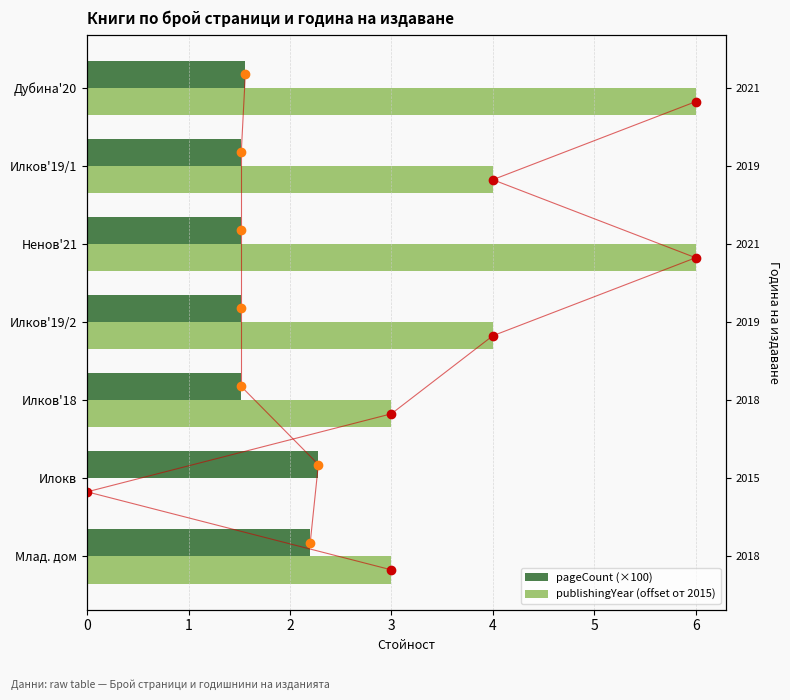

True or false: publishingYear (offset от 2015) has a value of 6.3 at Илков'19/1.

False